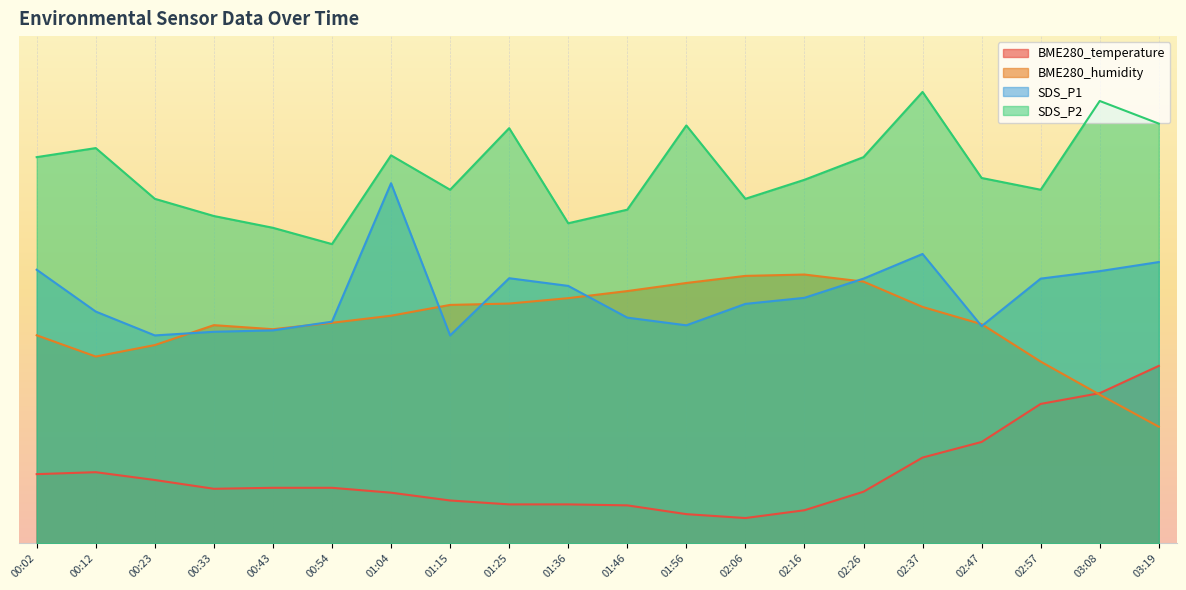

The SDS_P2 series shows 49.5 at 03:08. True or false?

False